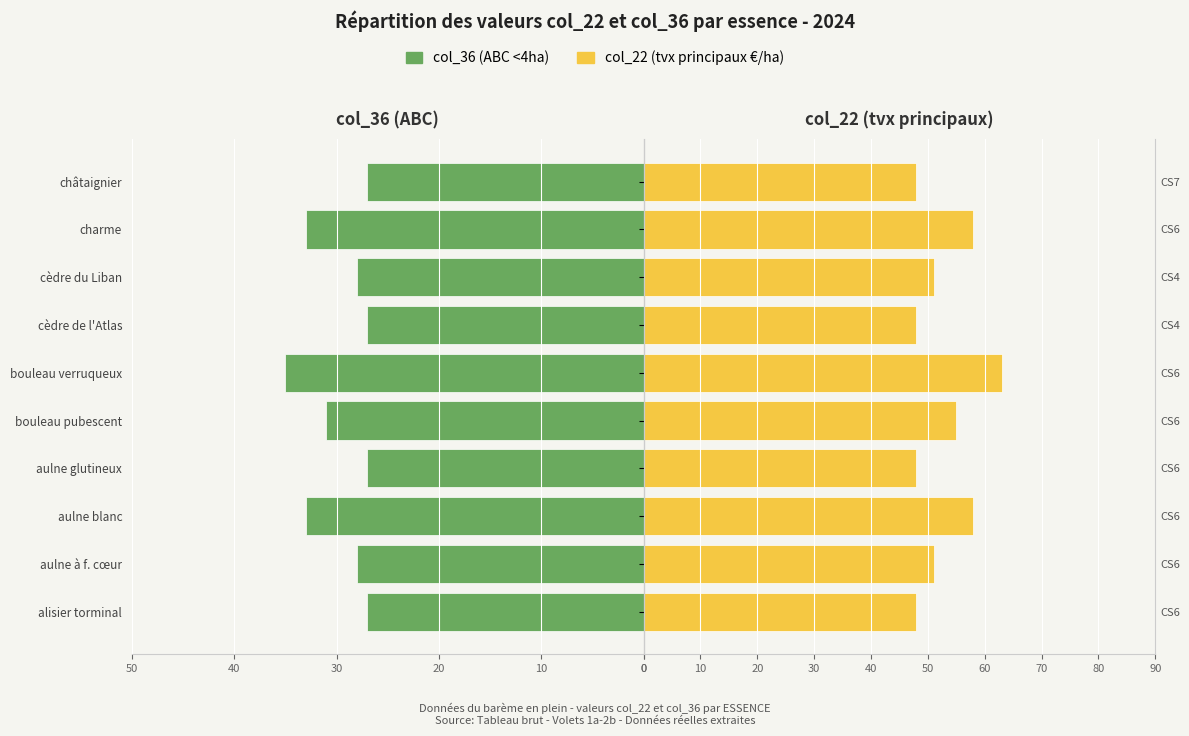

At alisier torminal, list the series in order from smallest to largest.

col_36 (ABC <4ha), col_22 (tvx principaux €/ha)